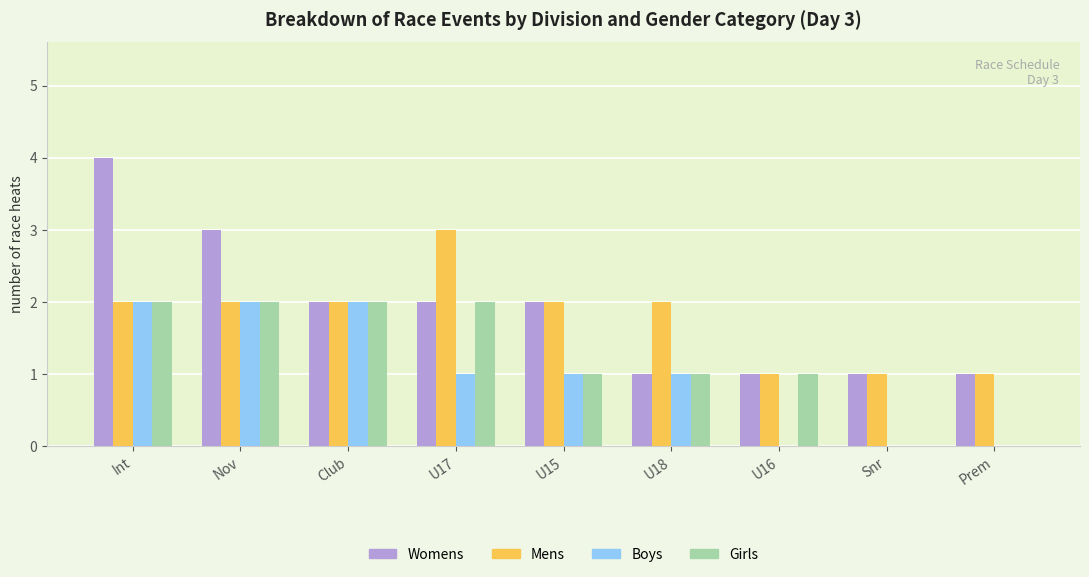

What are all the series names shown in the legend?

Womens, Mens, Boys, Girls